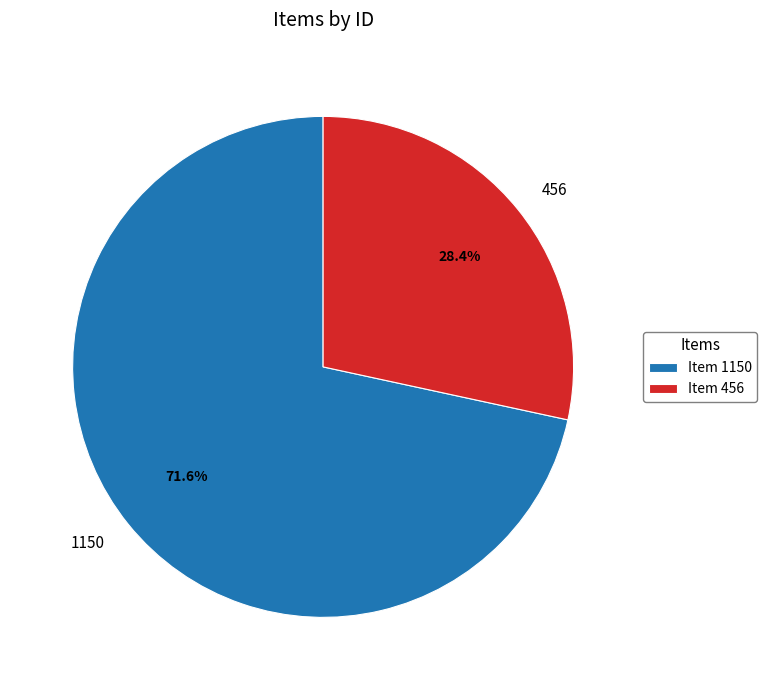

How many slices are in this pie chart?

2